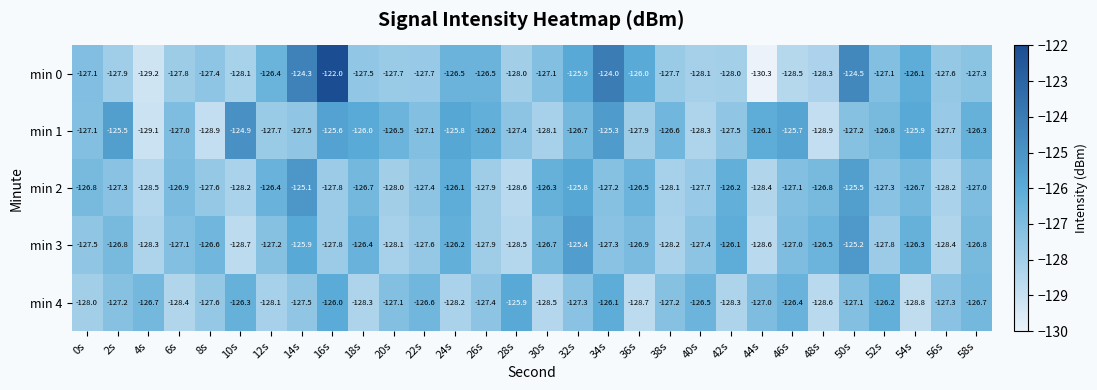

What is the sum of all min 0 values?

-3810.6